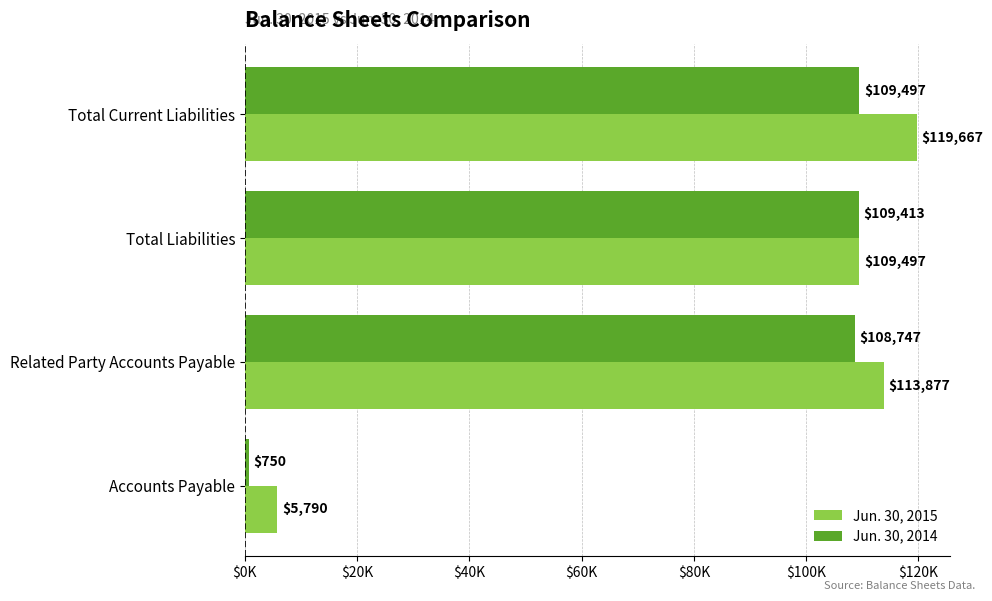

What position from the left is Accounts Payable?

4